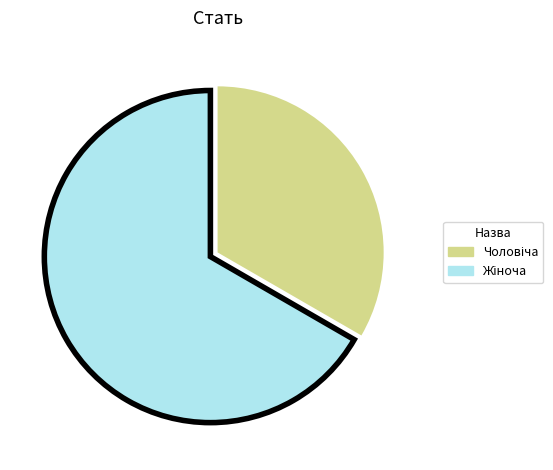

Does any single category account for the majority?

Yes